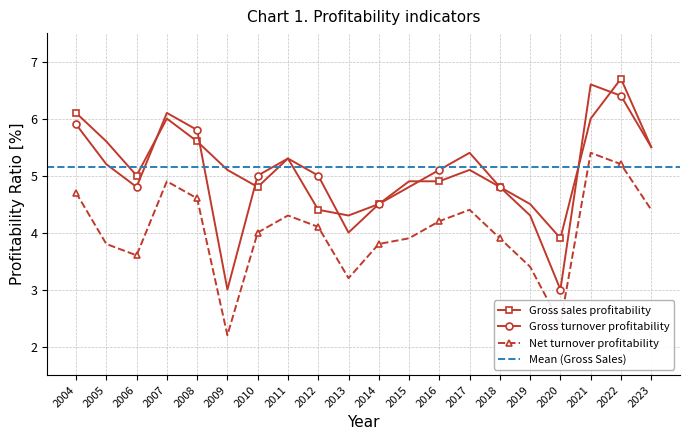

How many values in the Net turnover profitability series exceed 4?

10